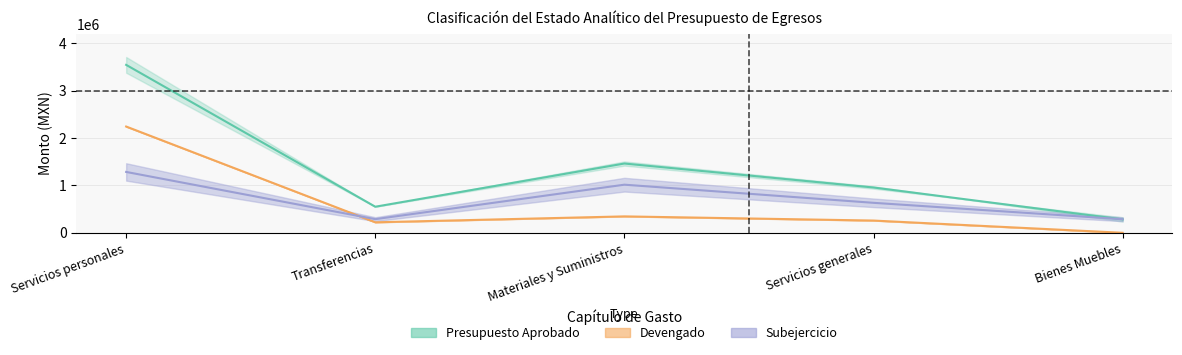

How many lines are shown in the chart?

3